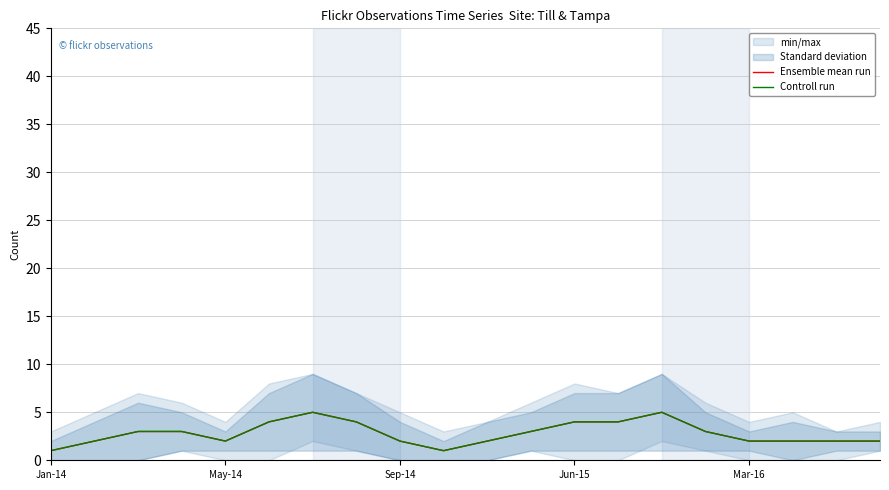

Count the Ensemble mean run values in the range 2 to 4.

16